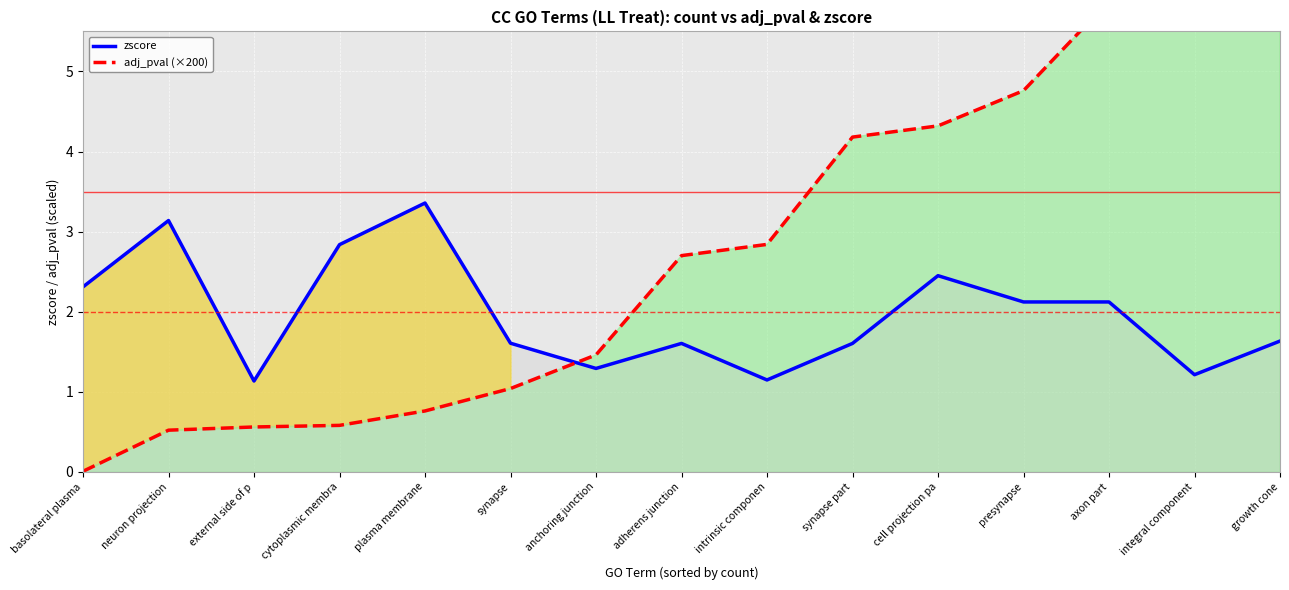

What is the maximum value shown in the chart?

7.4